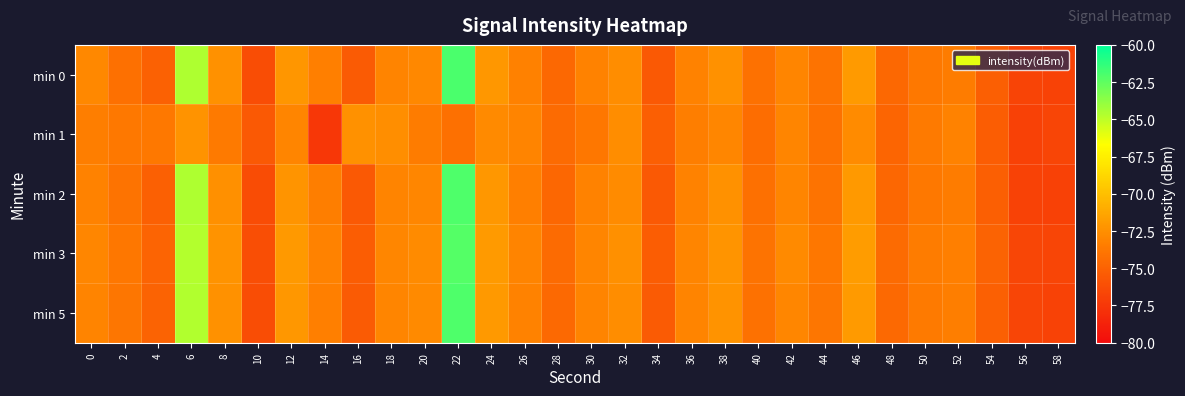

Count the number of categories in the chart.

30